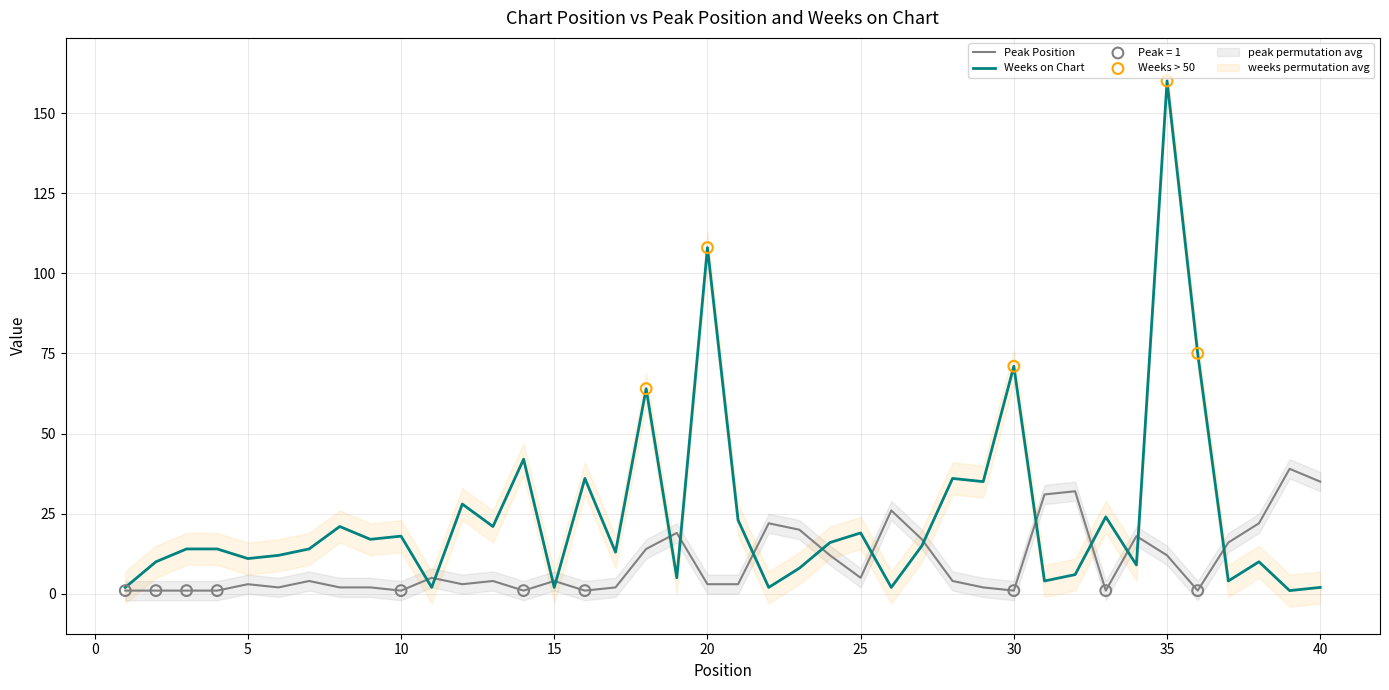

Which series has the largest total across all categories?

Weeks on Chart